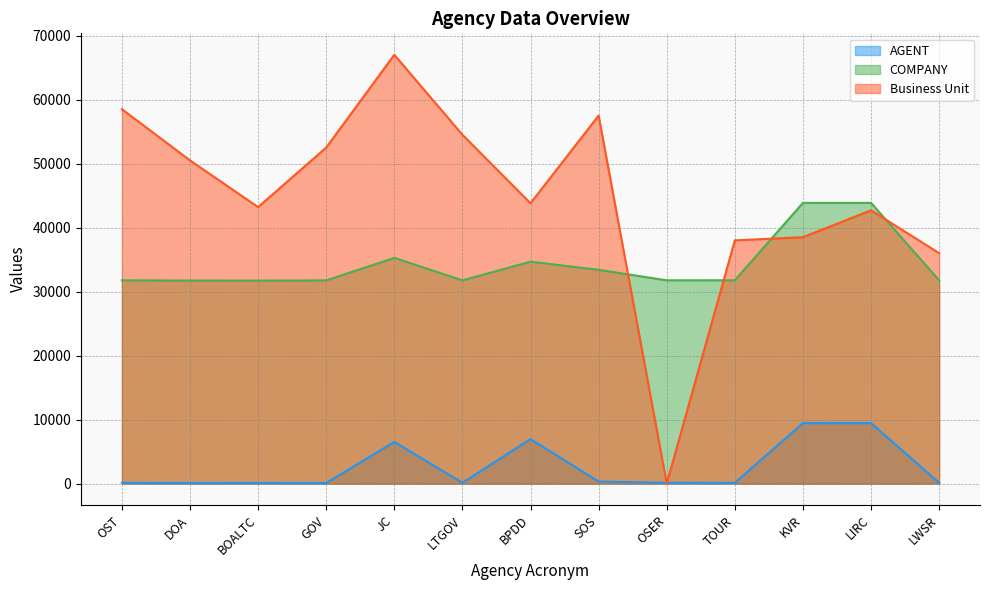

Does the chart have visible grid lines?

Yes